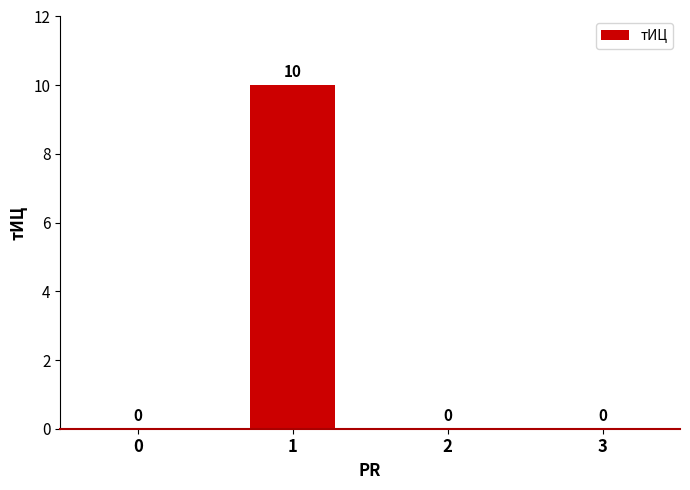

What is the sum of all values?

10